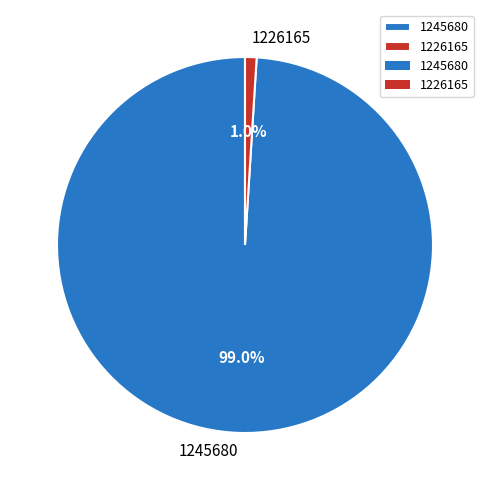

True or false: 1226165 accounts for 1% of the total.

True